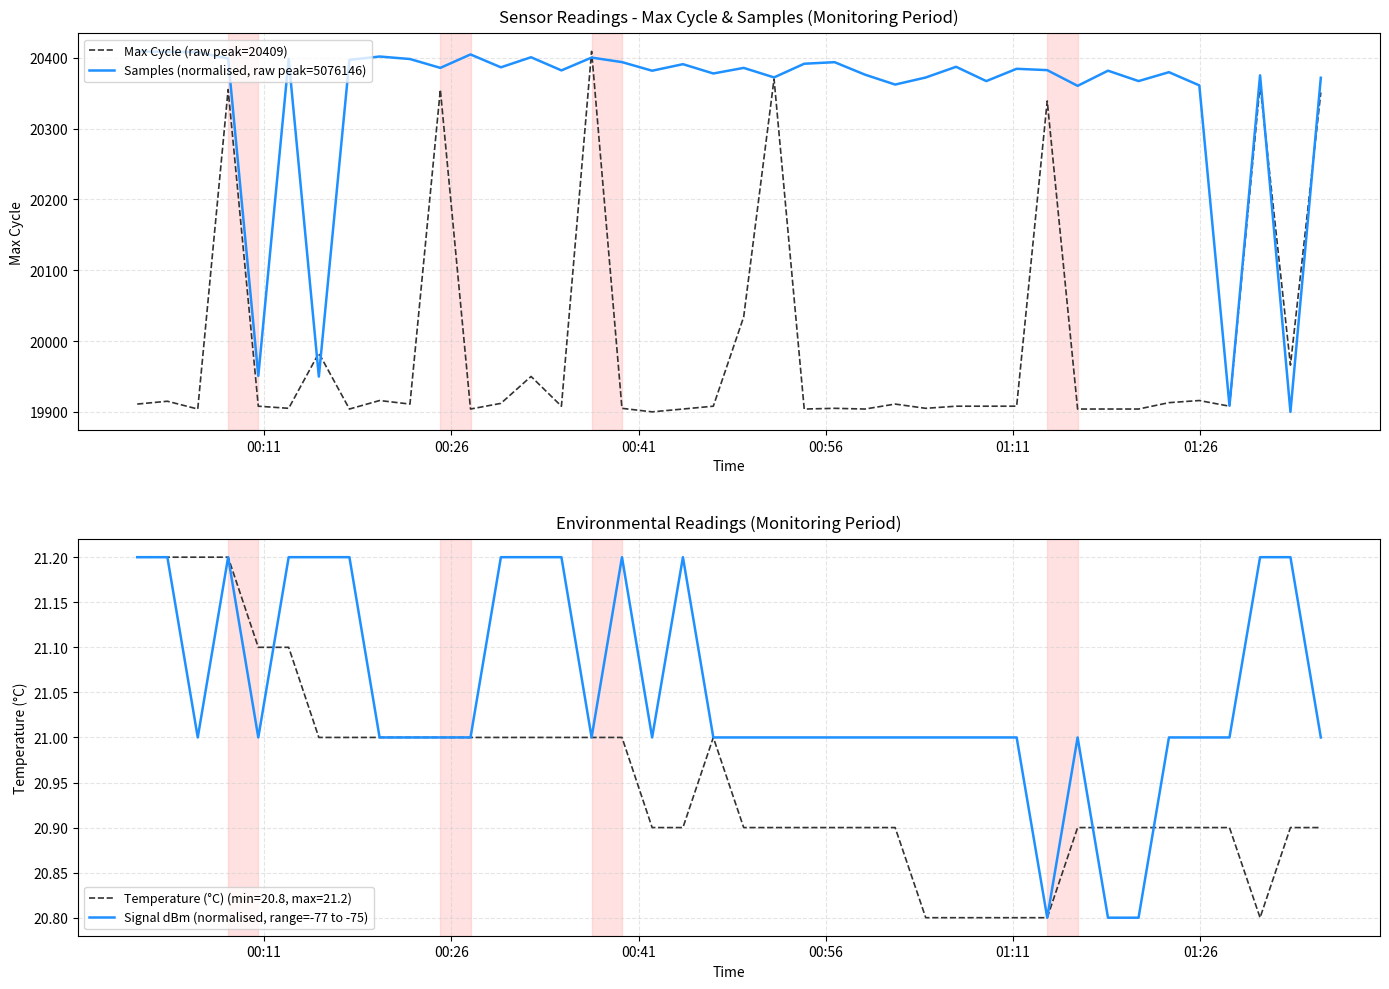

True or false: Signal dBm (normalised, range=-77 to -75) has more than 2 interior local peaks.

True